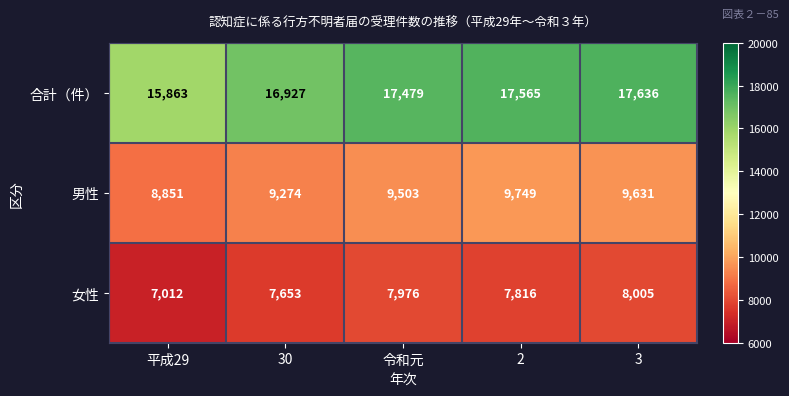

Rank the series by their average value, from highest to lowest.

合計（件）, 男性, 女性